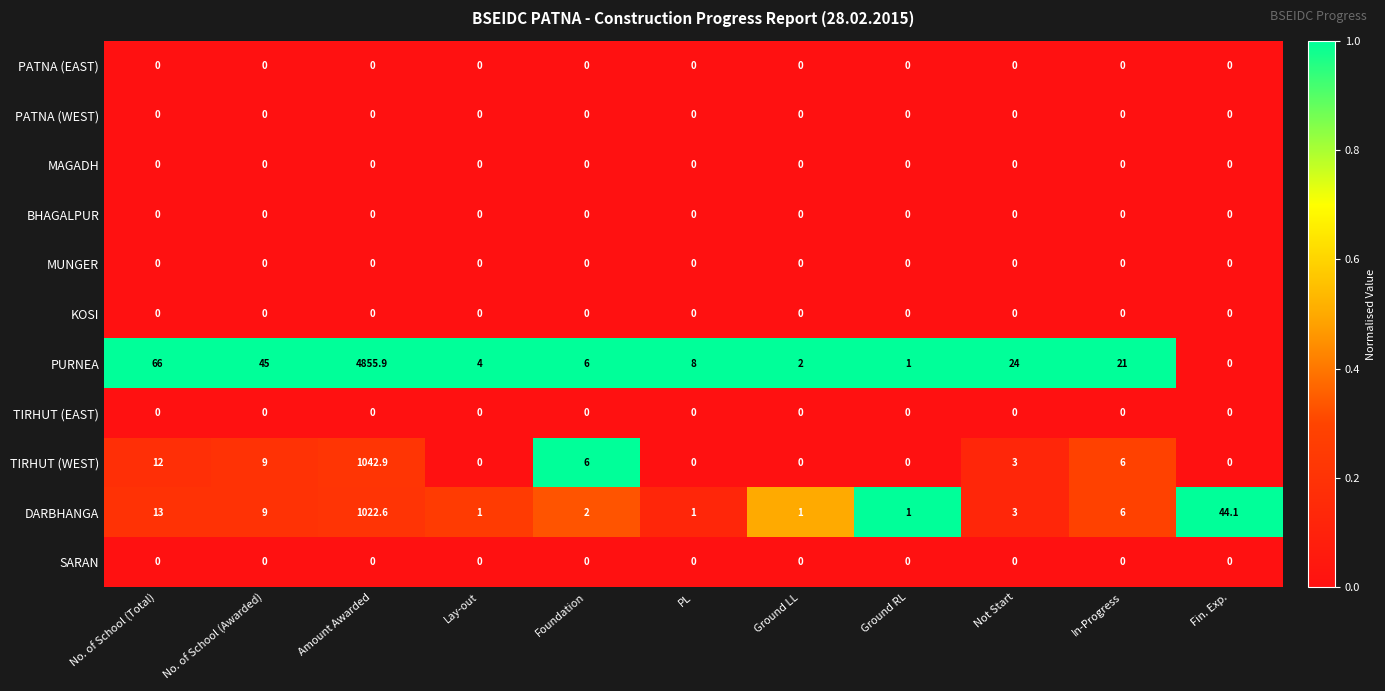

Which series has the widest spread of values?

PURNEA